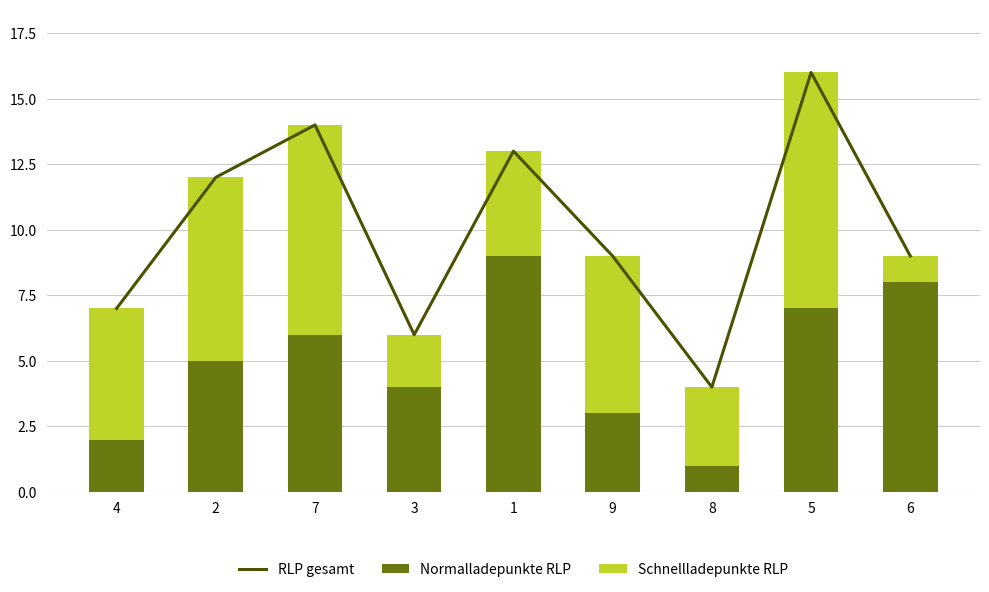

What is the difference between the maximum and minimum values in the Normalladepunkte RLP series?

8